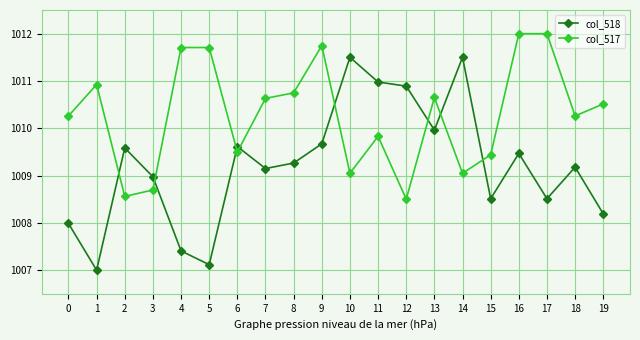

Is the value of col_517 at 8 greater than the value of col_518 at 16?

Yes